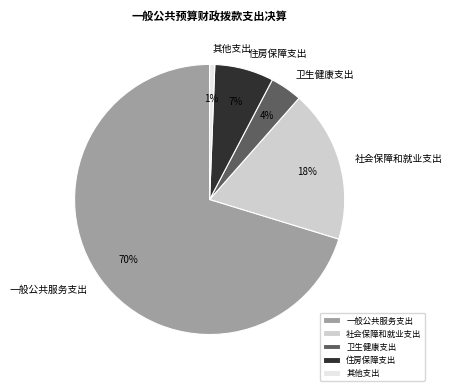

Does 其他支出 represent more than half of the total?

No